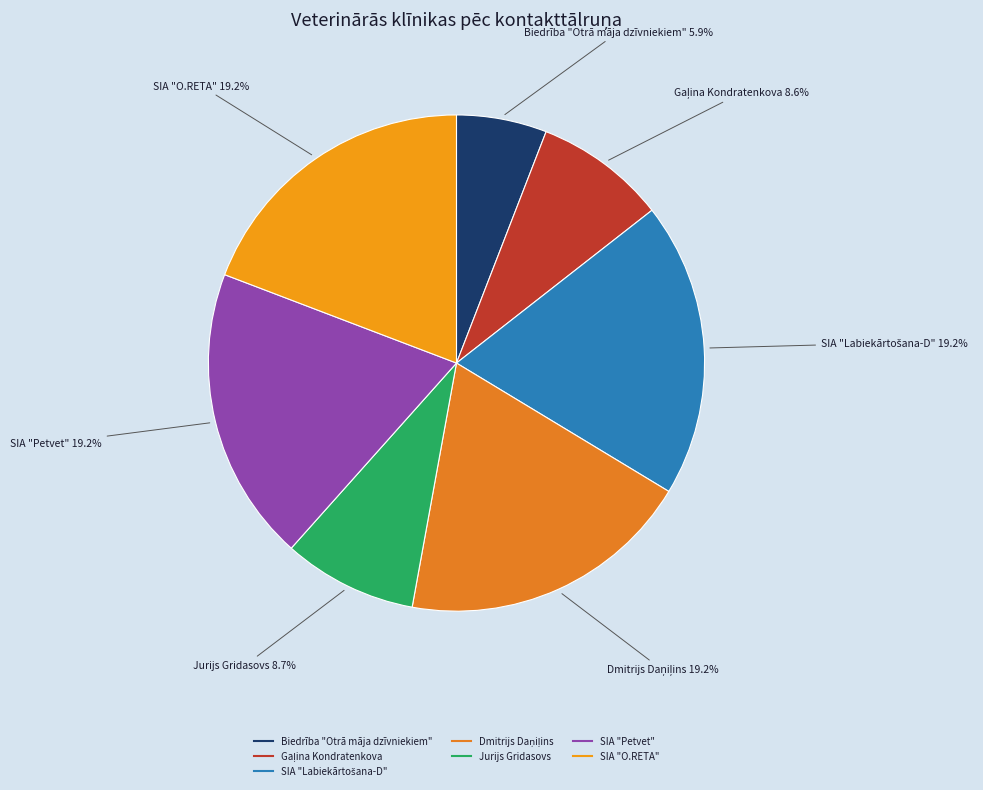

Does Biedrība "Otrā māja dzīvniekiem" represent more than half of the total?

No